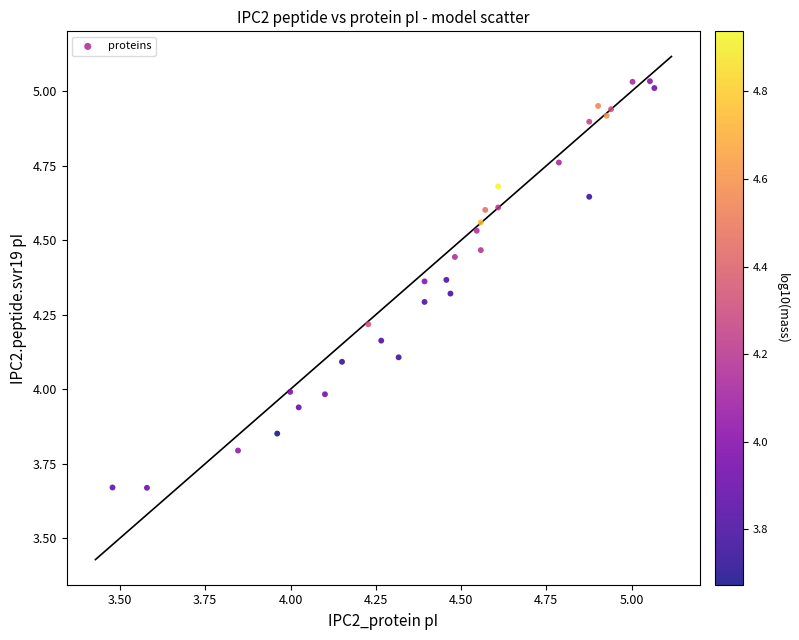

What is the range of X values (max minus min)?

1.6